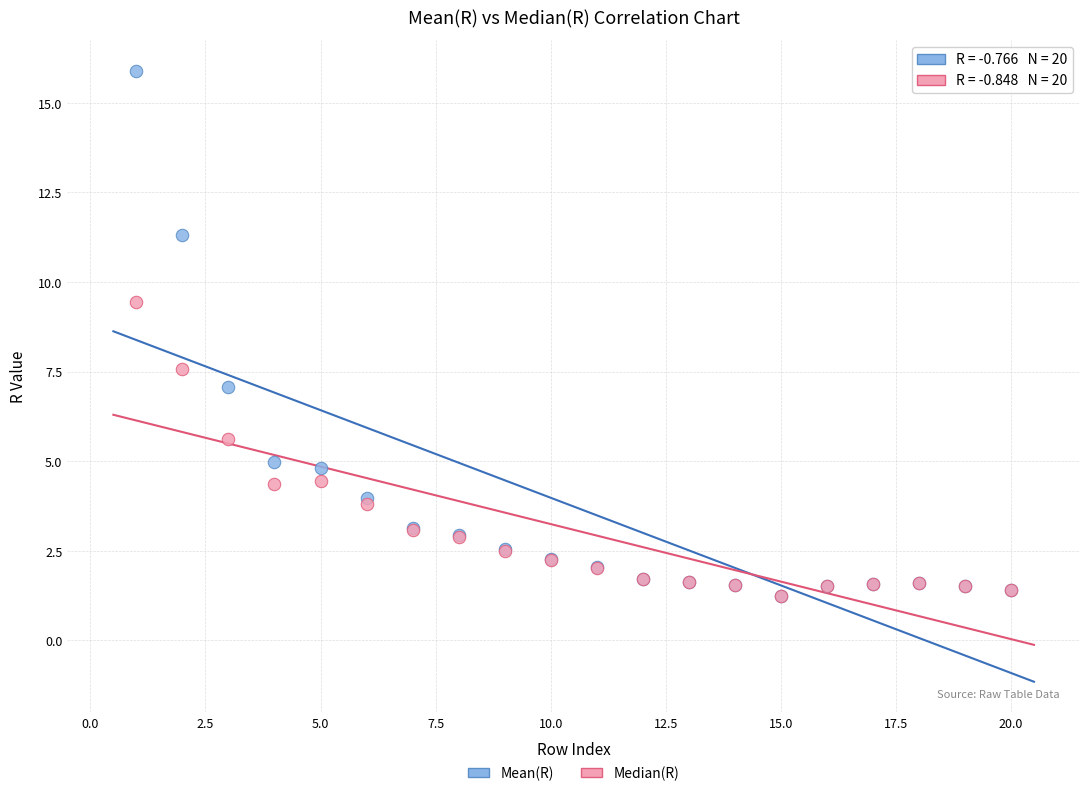

Across all series, what Y value is closest to 8?

7.6